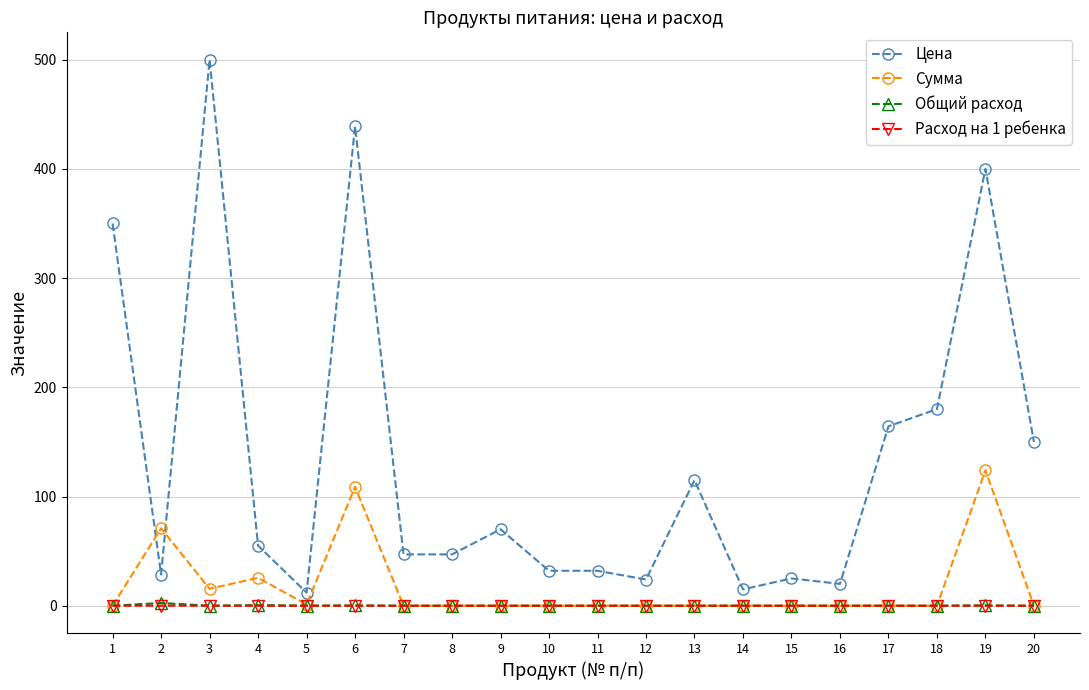

Is the value of Расход на 1 ребенка at 10 greater than the value of Цена at 15?

No